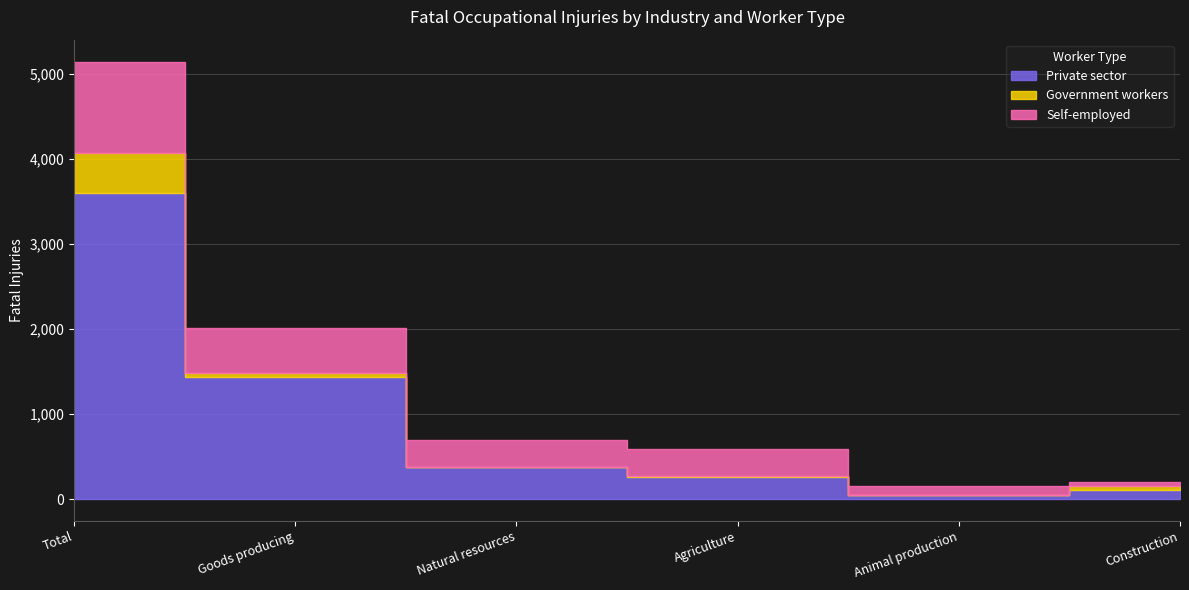

List the series in order of their overall mean, lowest first.

Government workers, Self-employed, Private sector